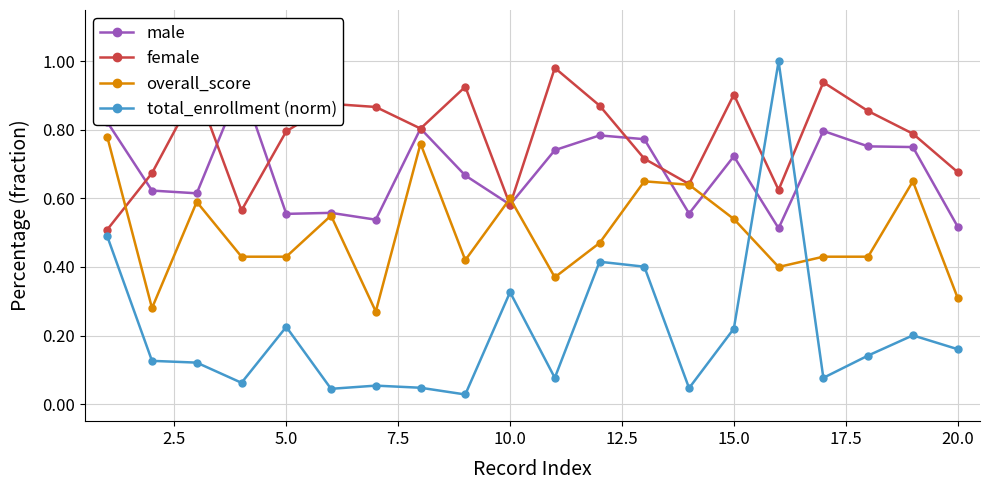

What is the difference between the maximum and minimum values in the female series?

0.5